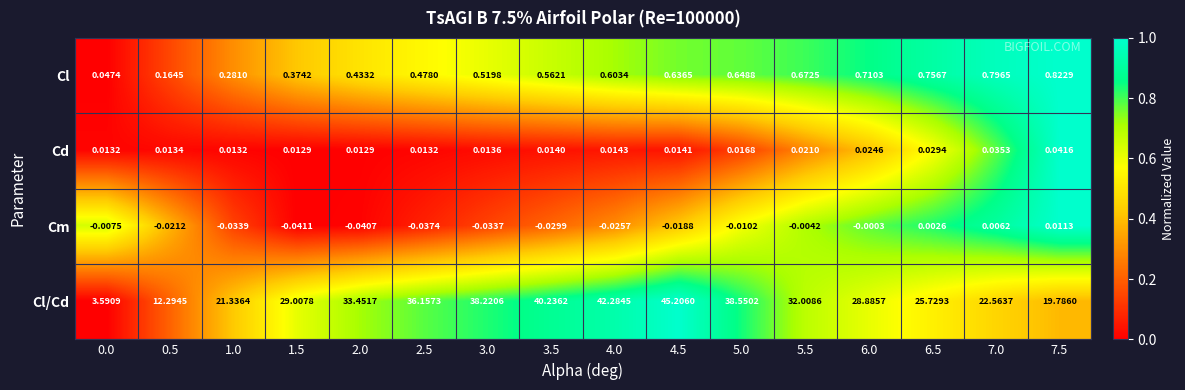

Which series has the largest range (max minus min)?

Cl/Cd